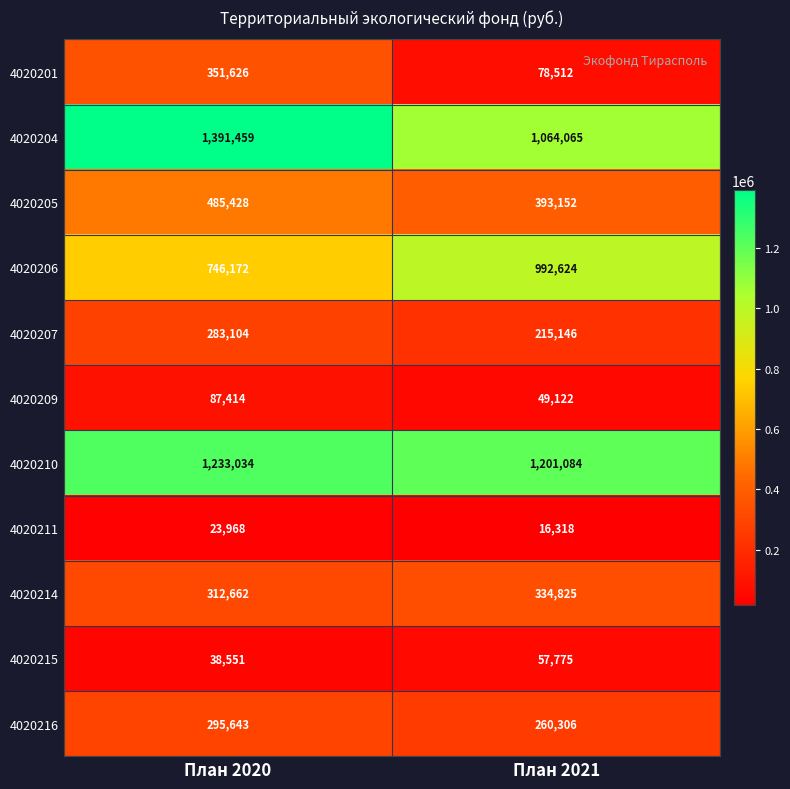

What is the highest value of the 4020216 series?

295643